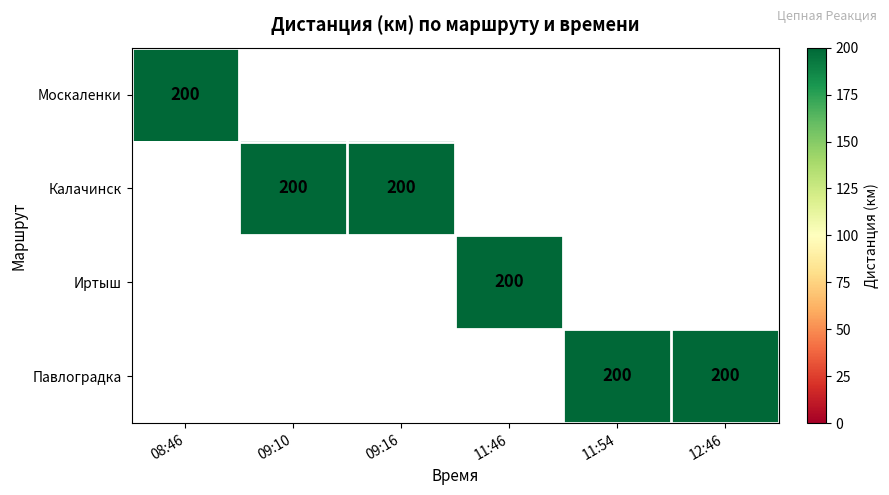

Is the value of Калачинск at 12:46 greater than the value of Москаленки at 09:10?

No